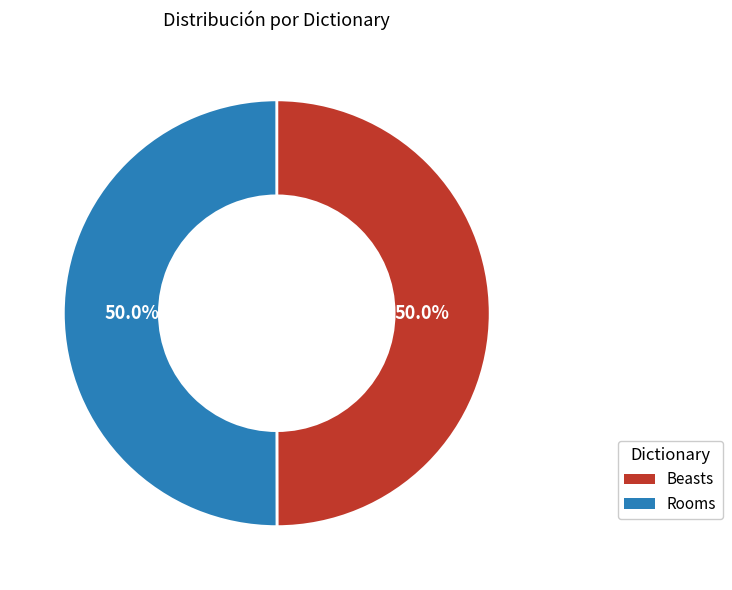

Approximately how many times larger is the value at Rooms compared to Beasts?

1.0